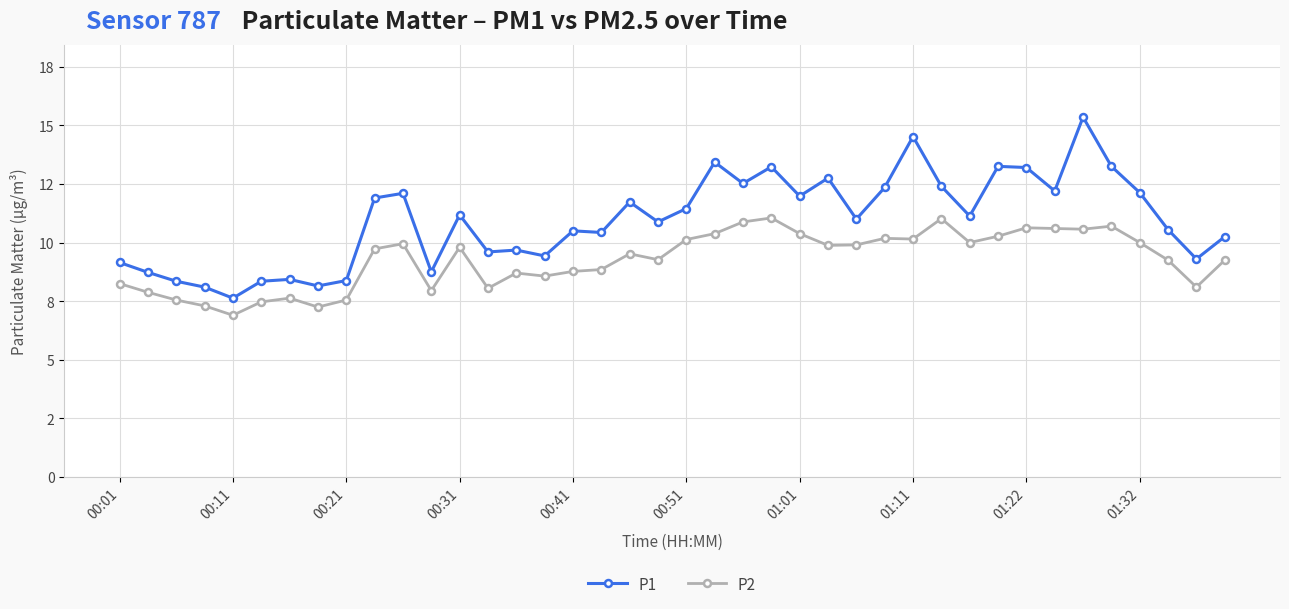

What are all the series names shown in the legend?

P1, P2